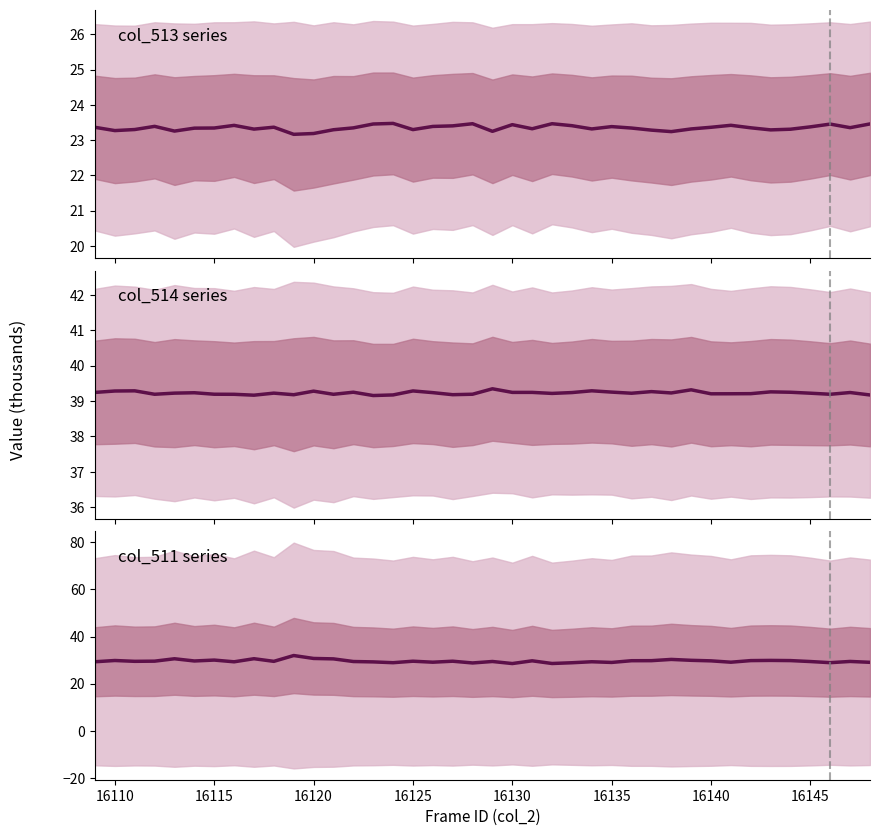

At how many categories does at least one series exceed 32?

40